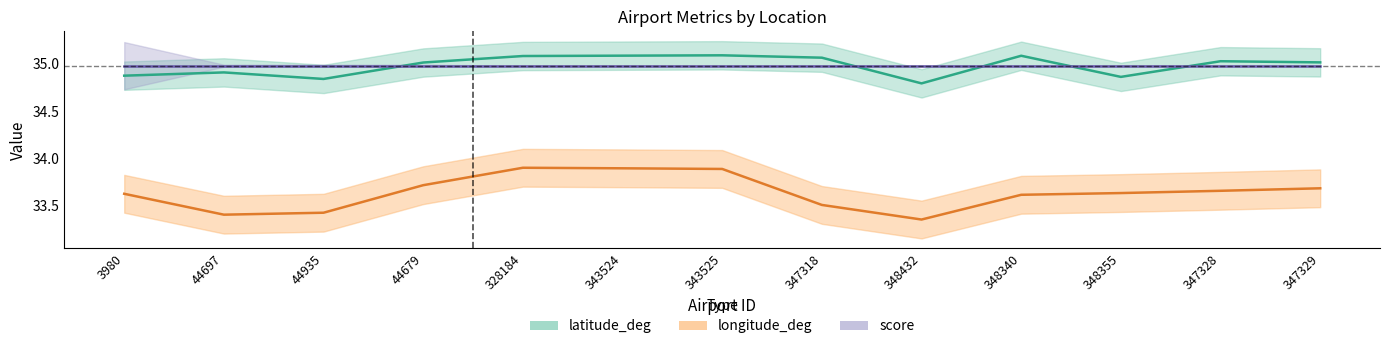

The latitude_deg series shows 47.5 at 348355. True or false?

False